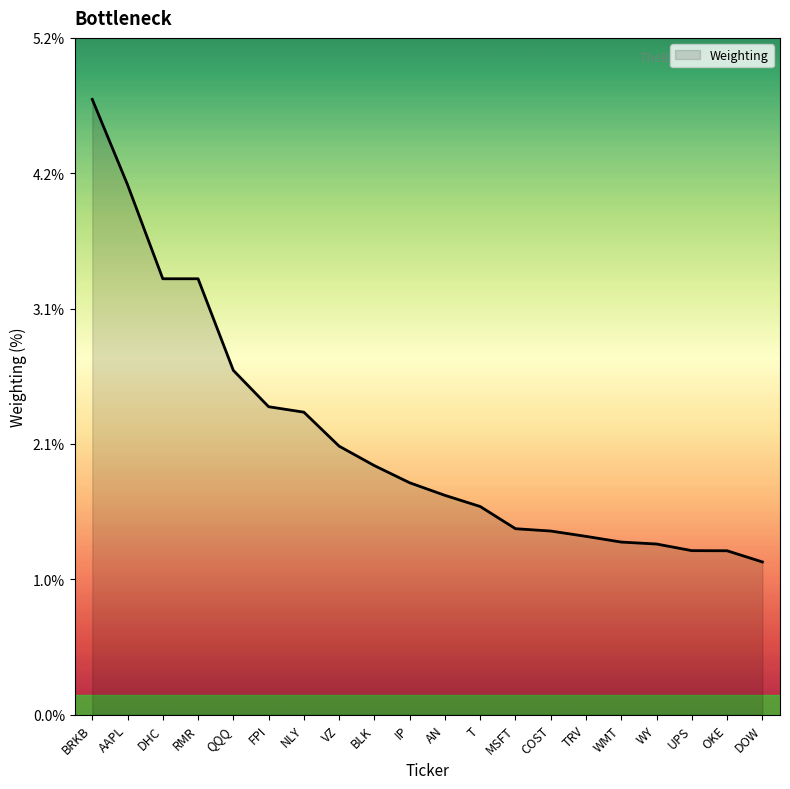

Reading right to left, transcribe all the data shown in this chart.

DOW=1.2	OKE=1.3	UPS=1.3	WY=1.3	WMT=1.3	TRV=1.4	COST=1.4	MSFT=1.4	T=1.6	AN=1.7	IP=1.8	BLK=1.9	VZ=2.1	NLY=2.3	FPI=2.4	QQQ=2.7	RMR=3.4	DHC=3.4	AAPL=4.1	BRKB=4.7